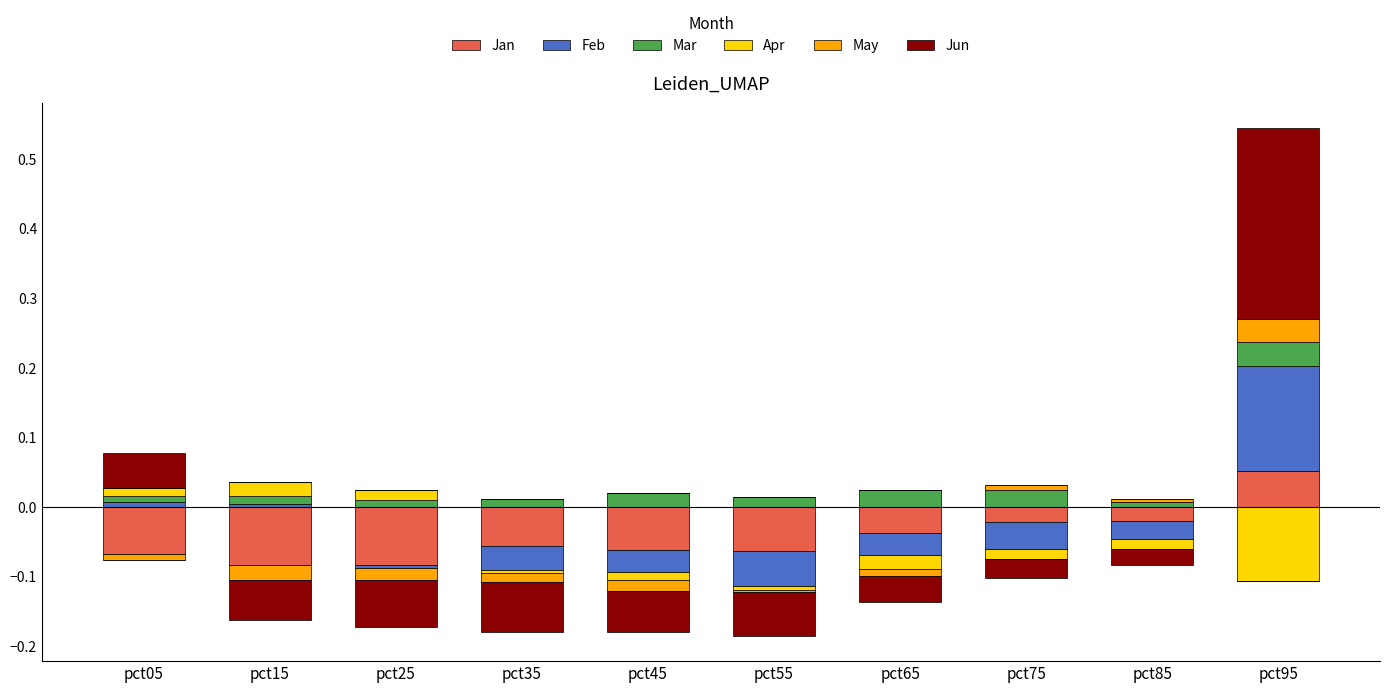

True or false: May has a value of 0.0 at pct05.

False